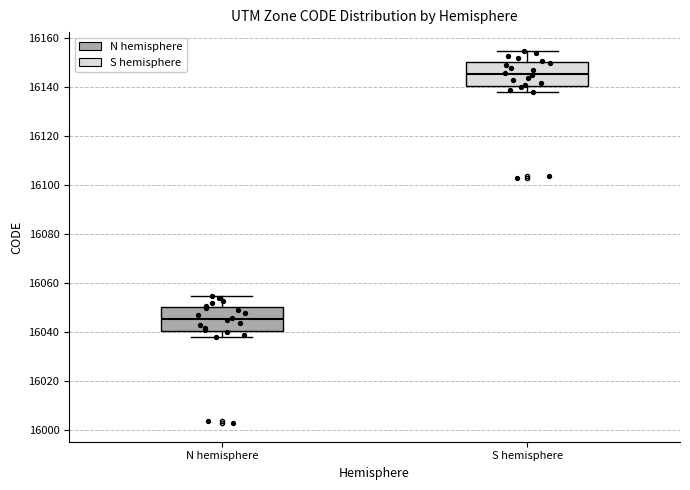

Reading left to right, read every box against the y-axis: the position of its median line, the range the box covers, and the ends of its whiskers. The values are not printed on the chart, so give them approximately, as read against the axis.

N hemisphere: median 16046, box 16040 to 16050, whiskers 16038 to 16056
S hemisphere: median 16146, box 16140 to 16150, whiskers 16138 to 16156